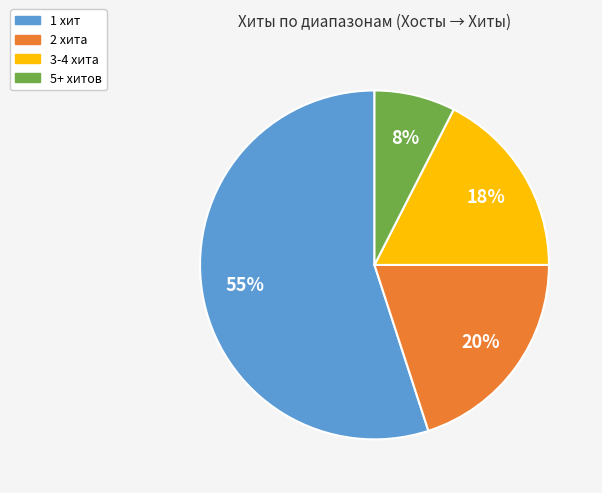

To the nearest percent, what is the average slice percentage?

25%